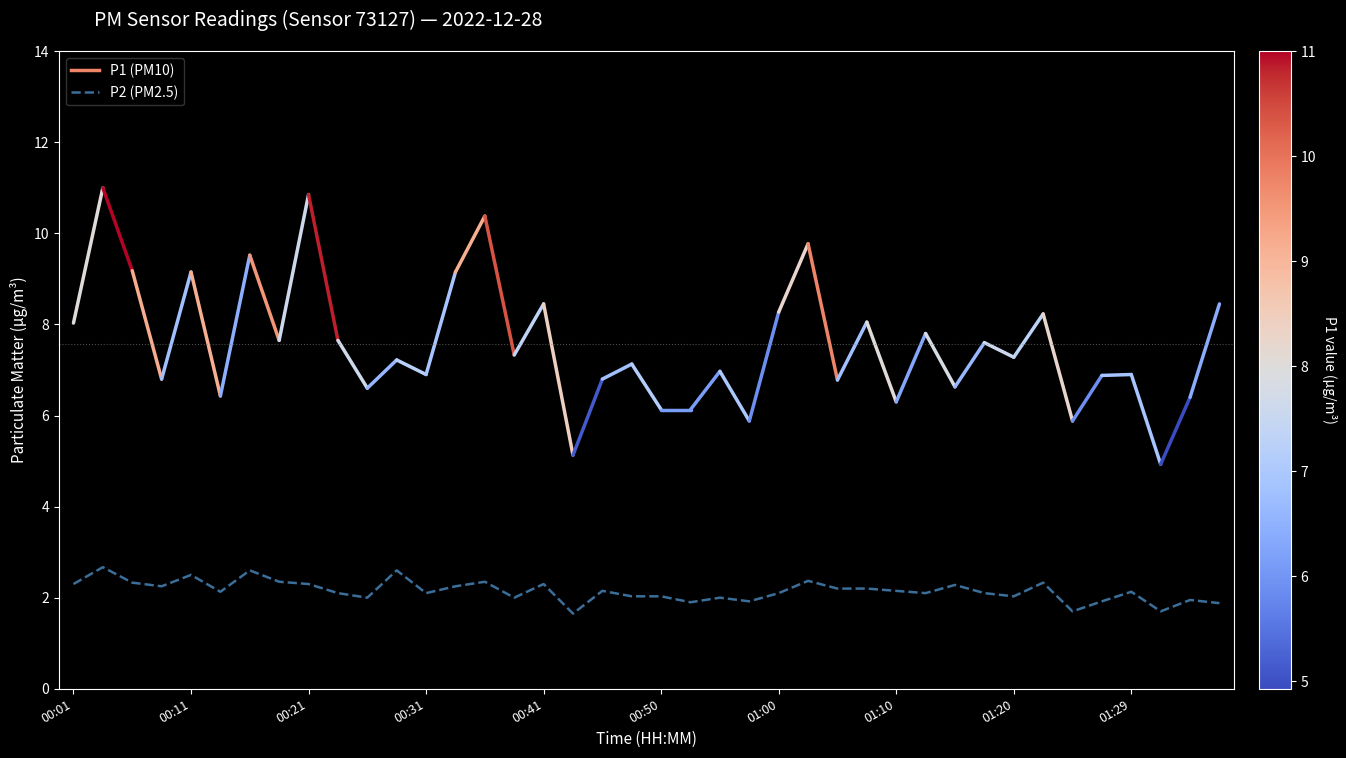

Is this an area chart (filled region under the line)?

No